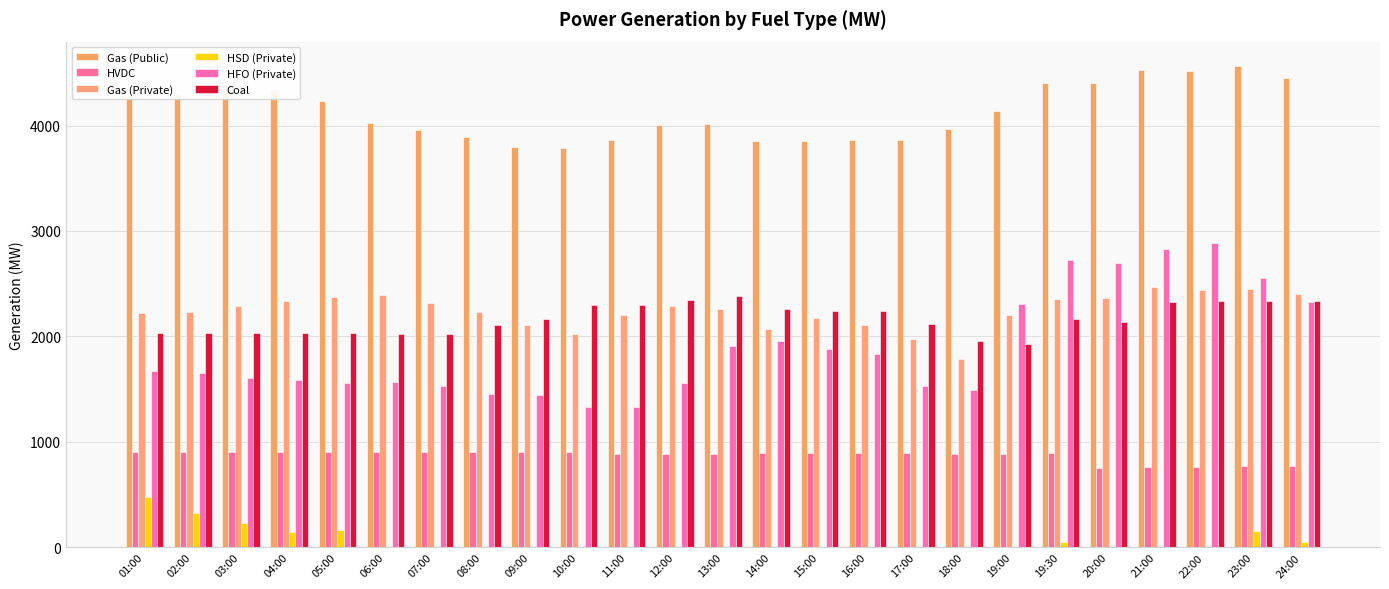

List the labels in order of Coal value, largest first.

13:00, 12:00, 22:00, 24:00, 23:00, 21:00, 10:00, 11:00, 14:00, 15:00, 16:00, 19:30, 09:00, 20:00, 17:00, 08:00, 01:00, 02:00, 04:00, 05:00, 03:00, 07:00, 06:00, 18:00, 19:00